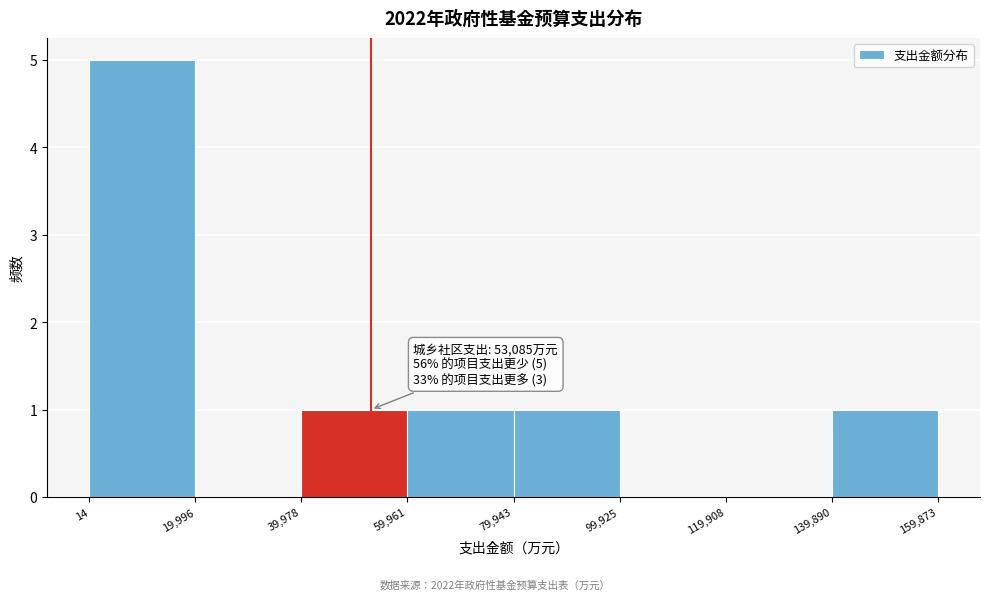

Which range on the x-axis has the tallest bar?

14 to 19,996